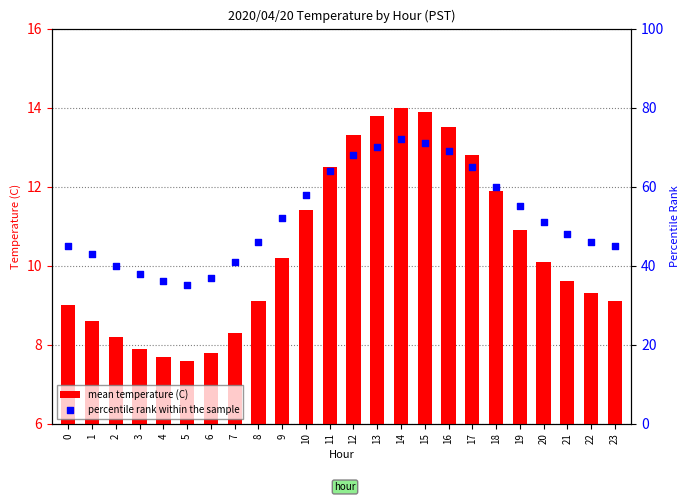

At which category is the sum across all series the highest?

14